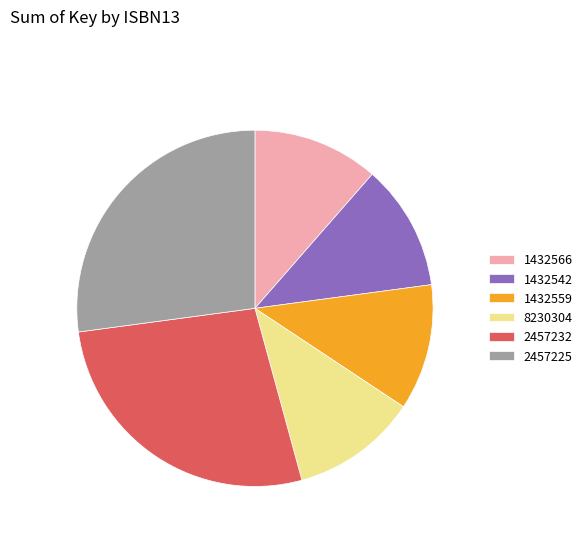

What is the ratio of the value at 1432566 to the value at 2457232?

0.4